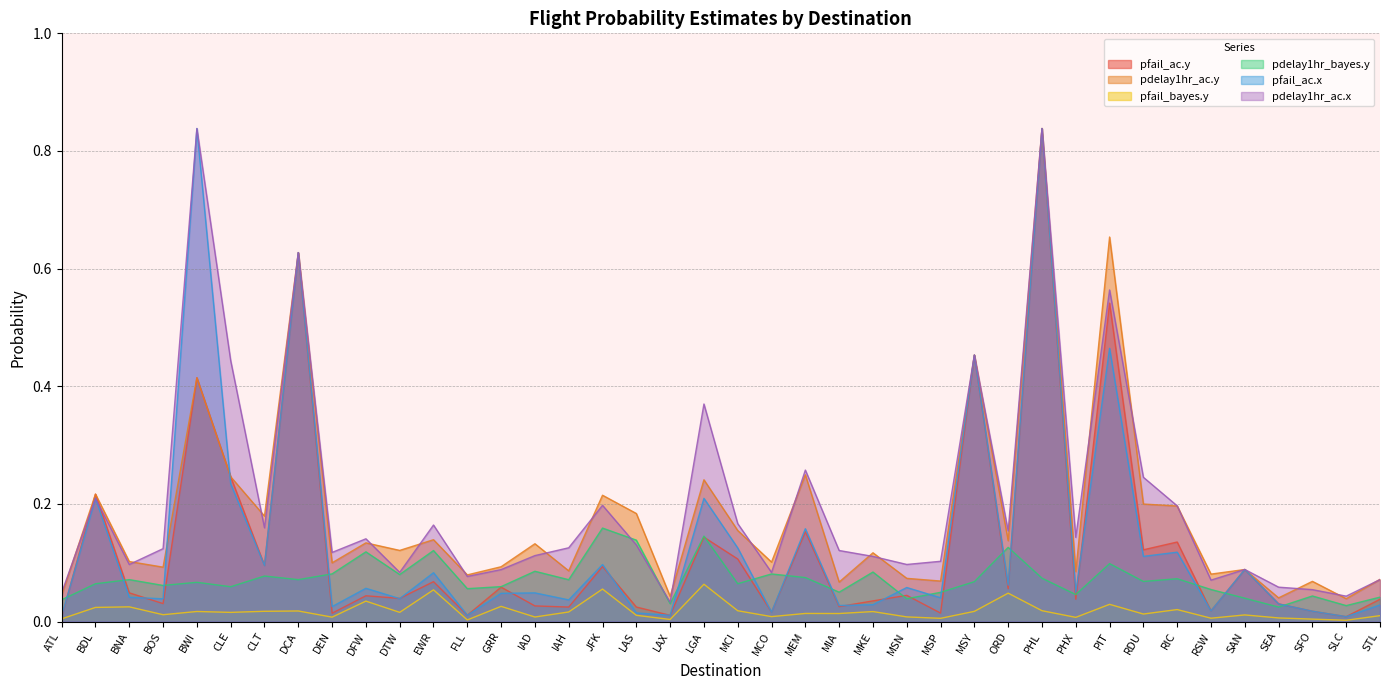

What is the average value of the pdelay1hr_ac.y series?

0.2